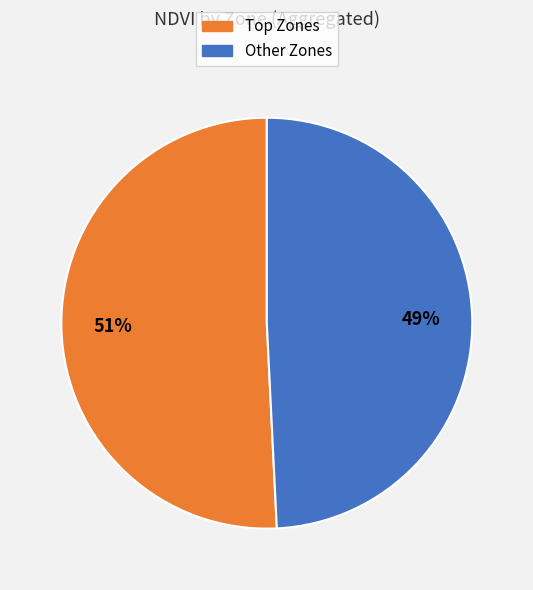

To the nearest percent, what portion does Other Zones represent?

49%